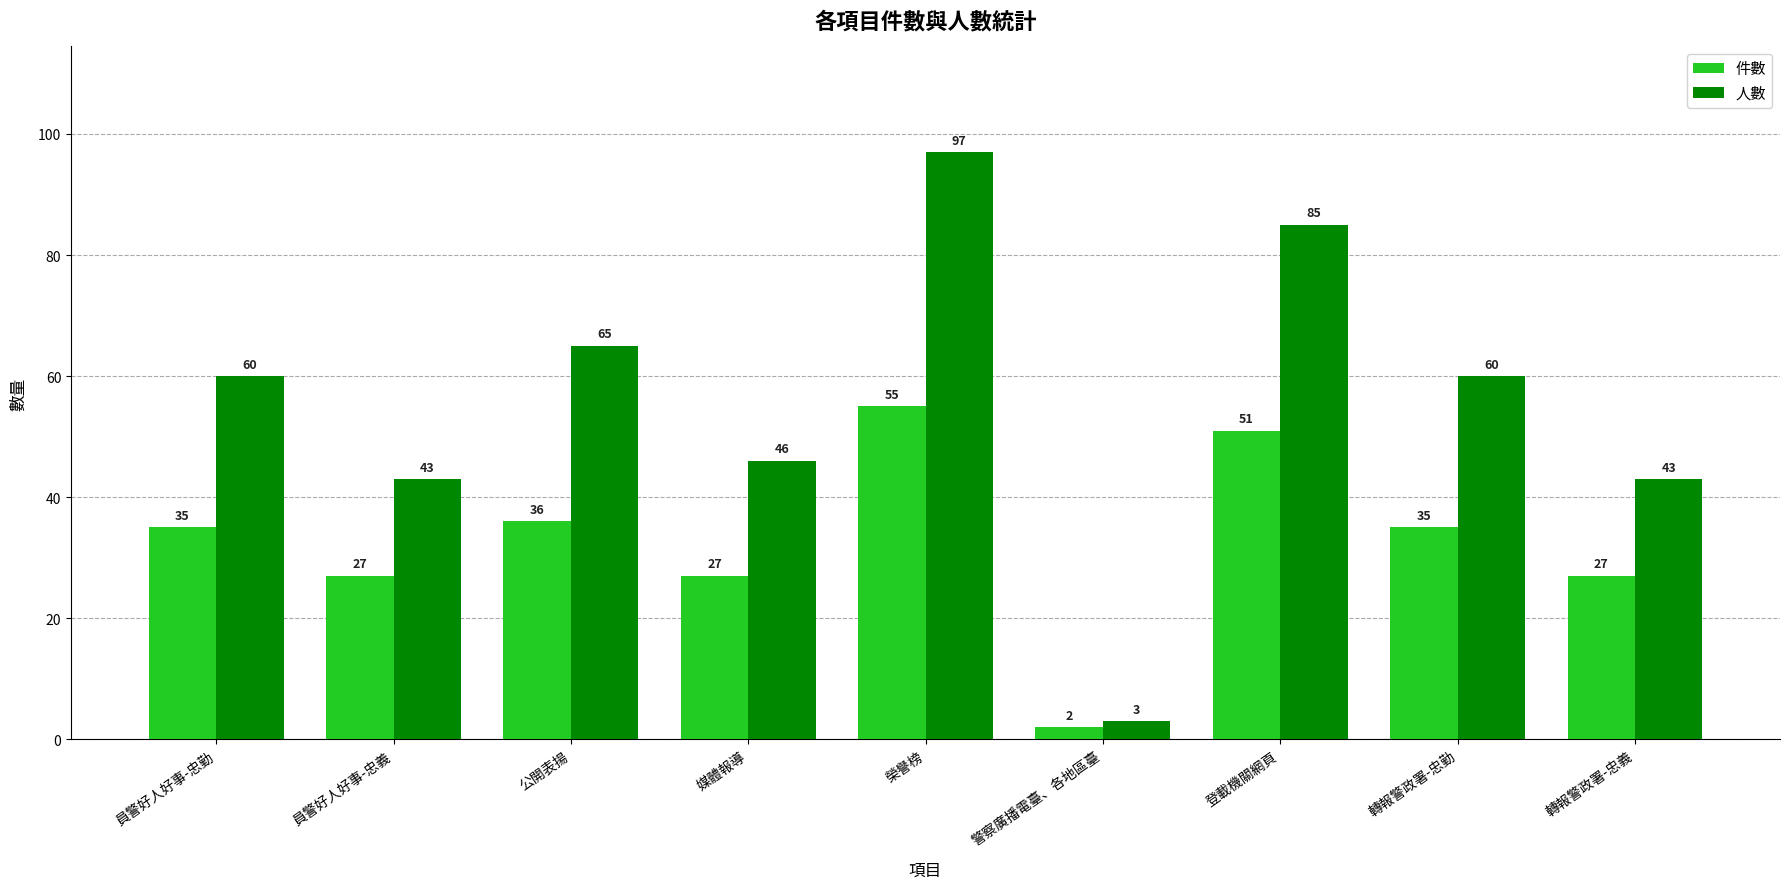

Count the number of categories in the chart.

9